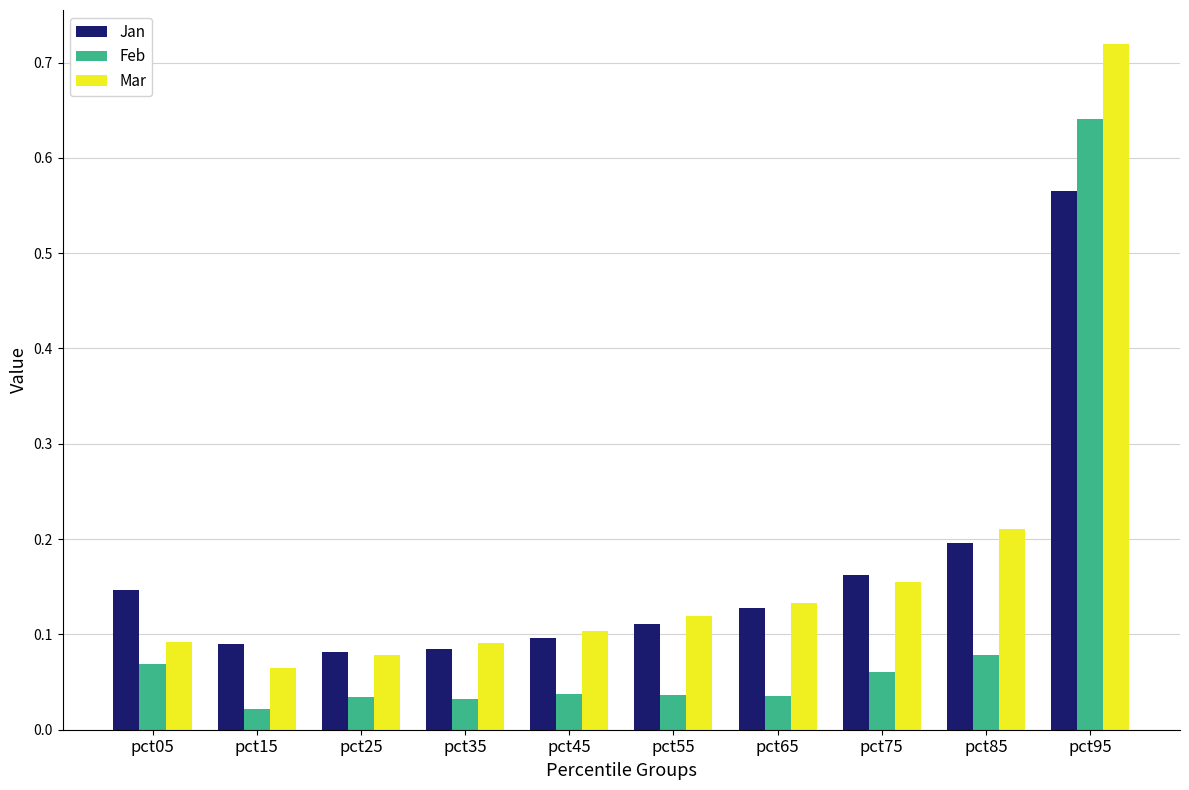

Is it true that Feb equals 0.4 at pct95?

False